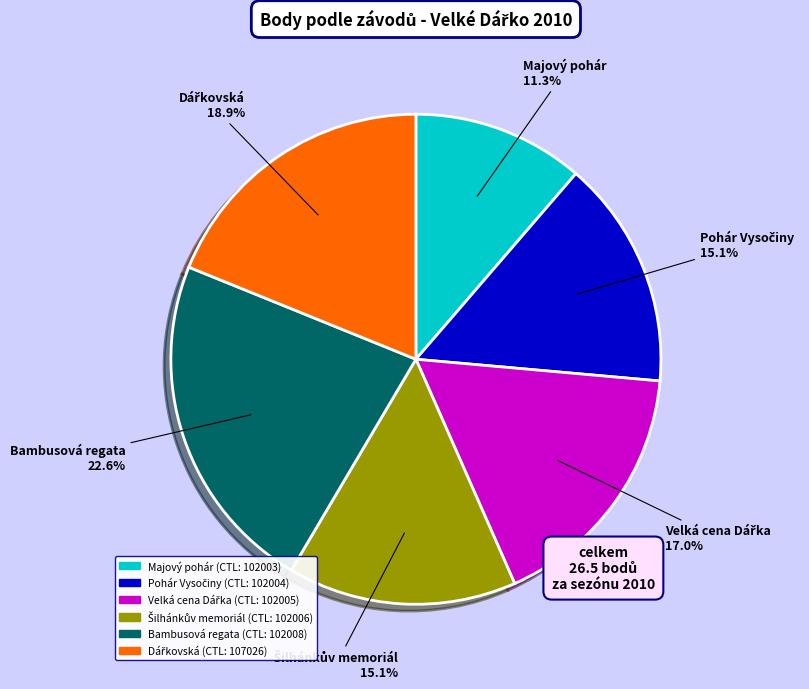

Is there a majority slice in this chart?

No